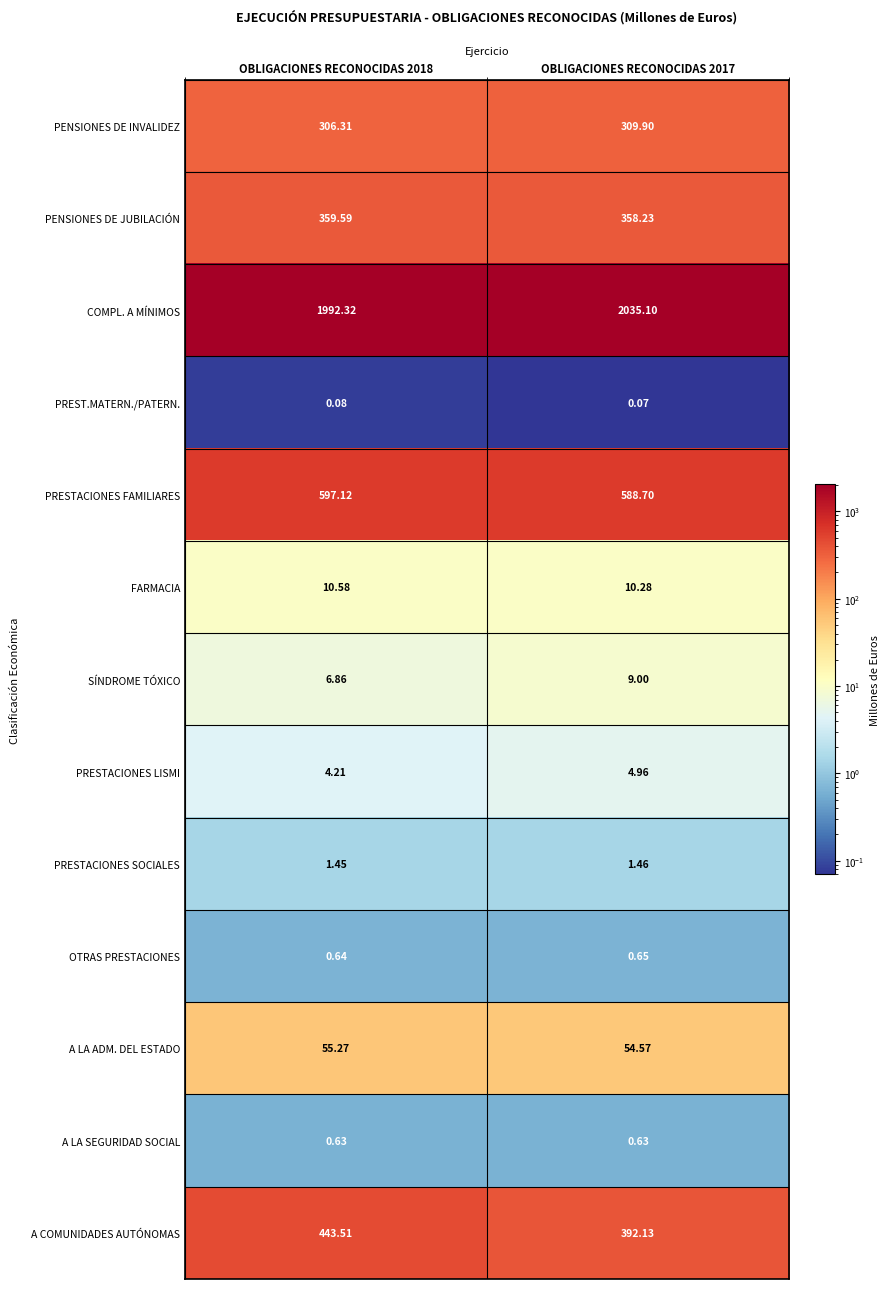

Which series changed the most between OBLIGACIONES RECONOCIDAS 2018 and OBLIGACIONES RECONOCIDAS 2017?

A COMUNIDADES AUTÓNOMAS